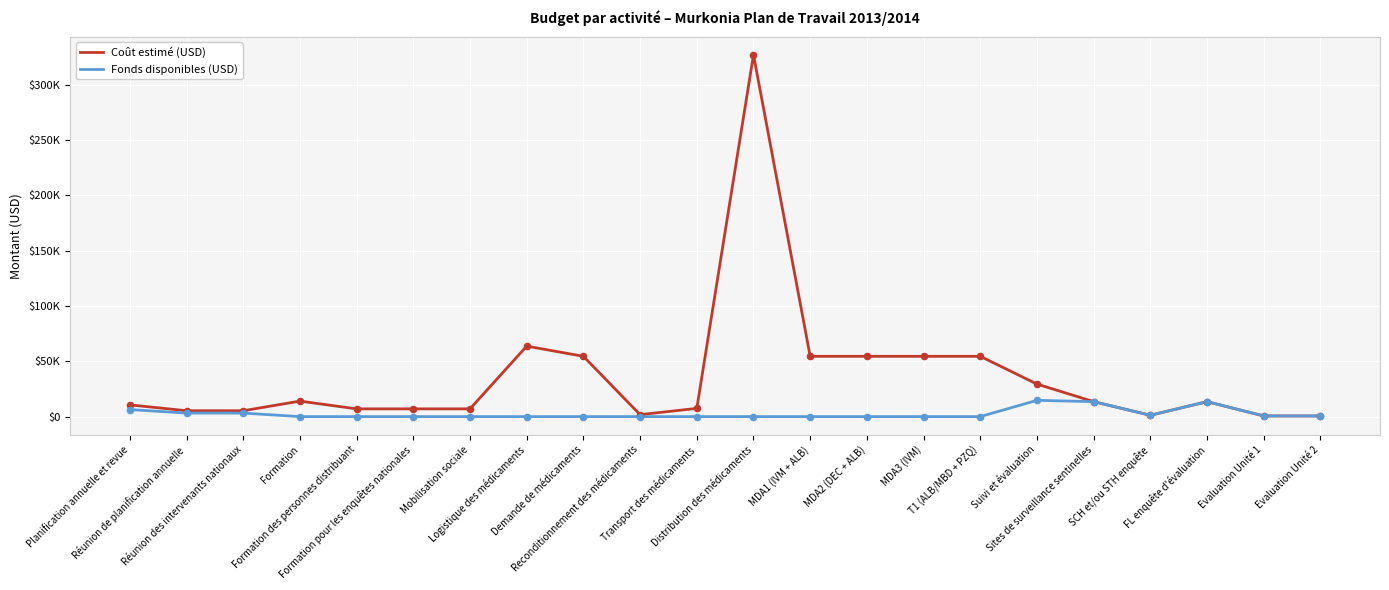

What are all the series names shown in the legend?

Coût estimé (USD), Fonds disponibles (USD)